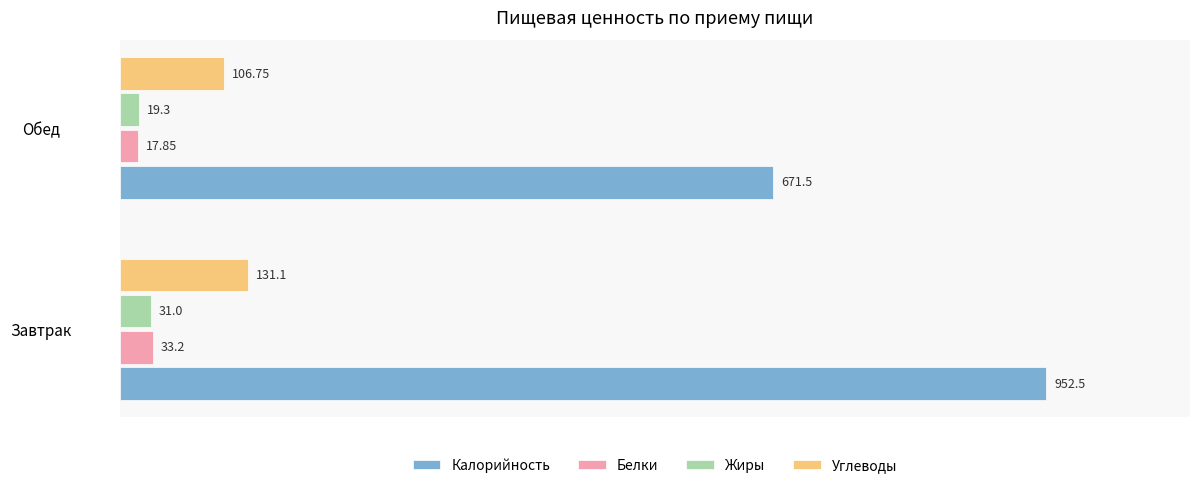

Count the number of categories in the chart.

2